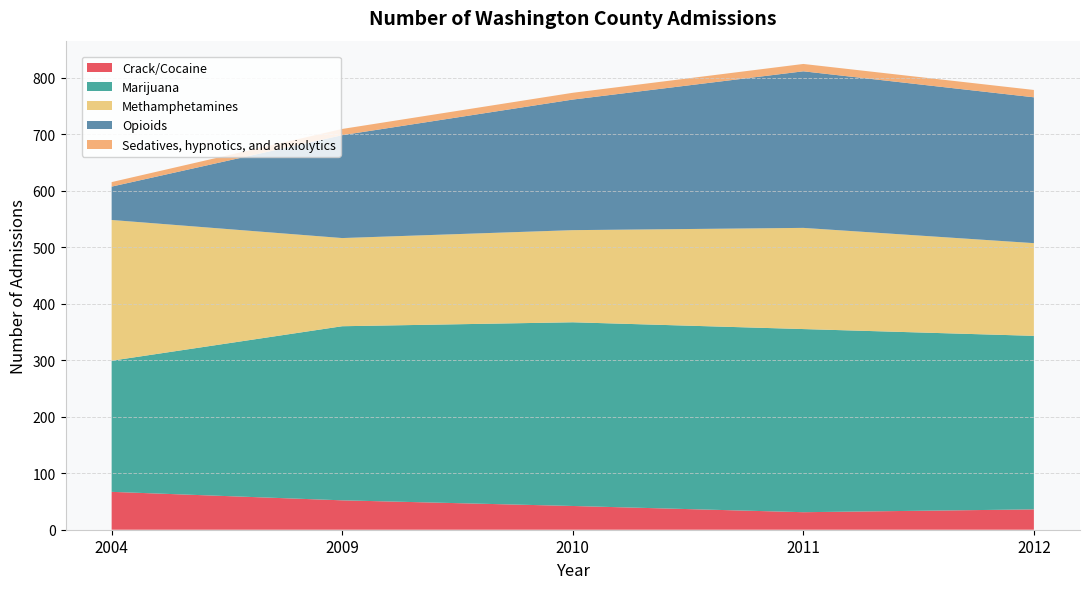

Reading left to right, what are all the values shown in this chart?

Crack/Cocaine: 2004=67	2009=52	2010=42	2011=31	2012=36
Marijuana: 2004=232	2009=308	2010=325	2011=324	2012=307
Methamphetamines: 2004=249	2009=156	2010=163	2011=179	2012=164
Opioids: 2004=59	2009=182	2010=231	2011=277	2012=258
Sedatives, hypnotics, and anxiolytics: 2004=8	2009=11	2010=12	2011=13	2012=13